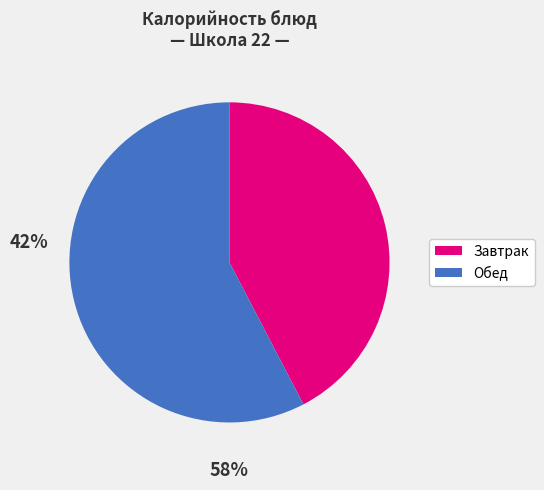

Is there any slice that represents more than half of the pie?

Yes